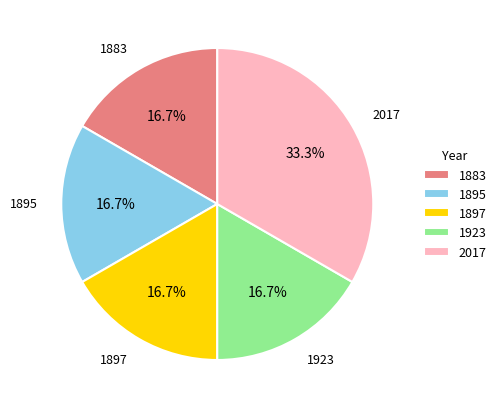

What is the largest slice in the pie chart?

2017